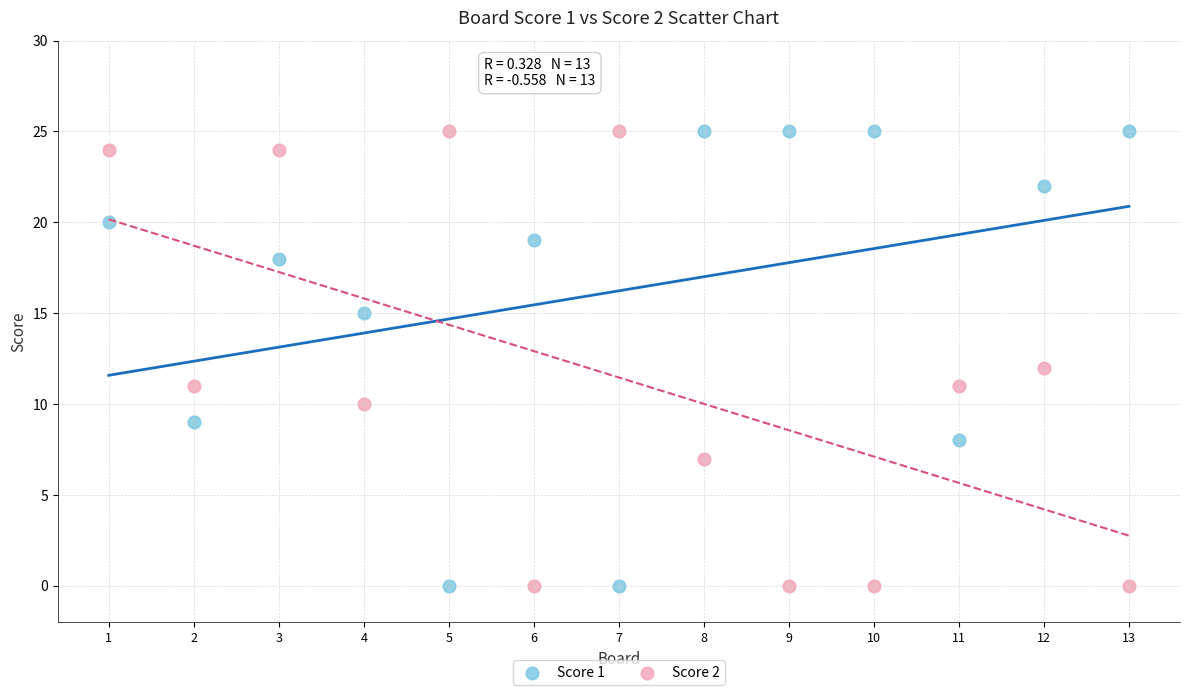

What is the X range (max minus min) for the scatter plot?

12